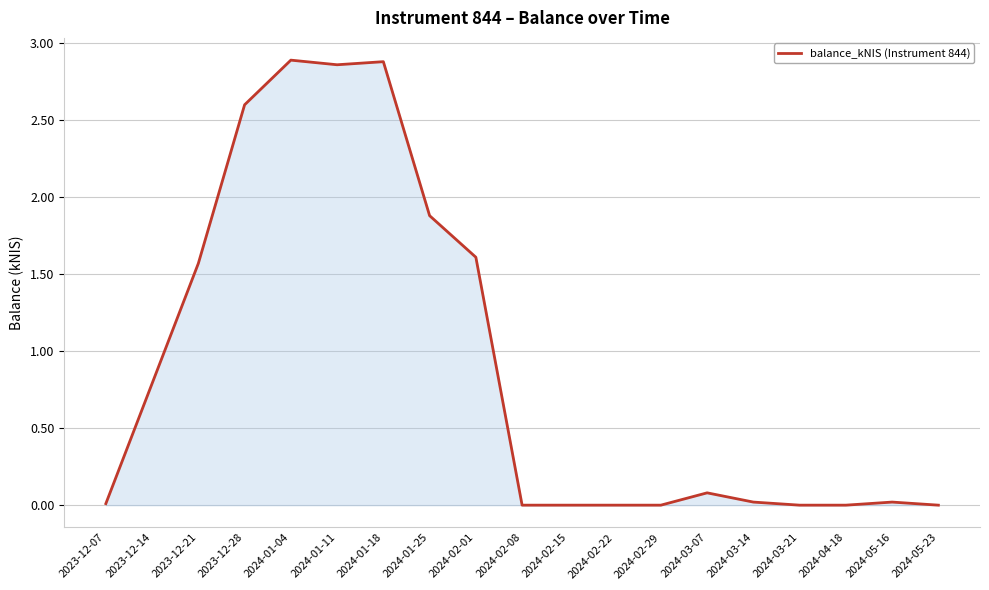

At which category does the data reach its first local peak?

2024-01-04